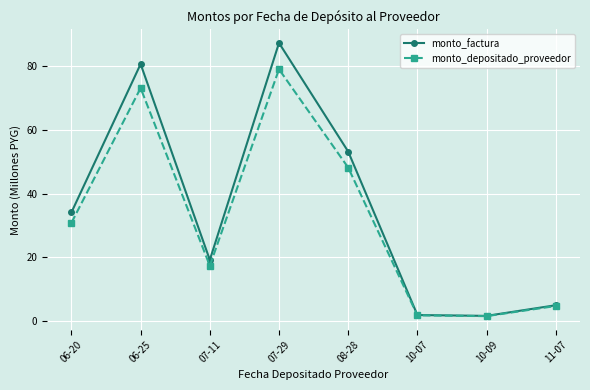

Between 06-25 and 08-28, which series saw the biggest shift?

monto_factura